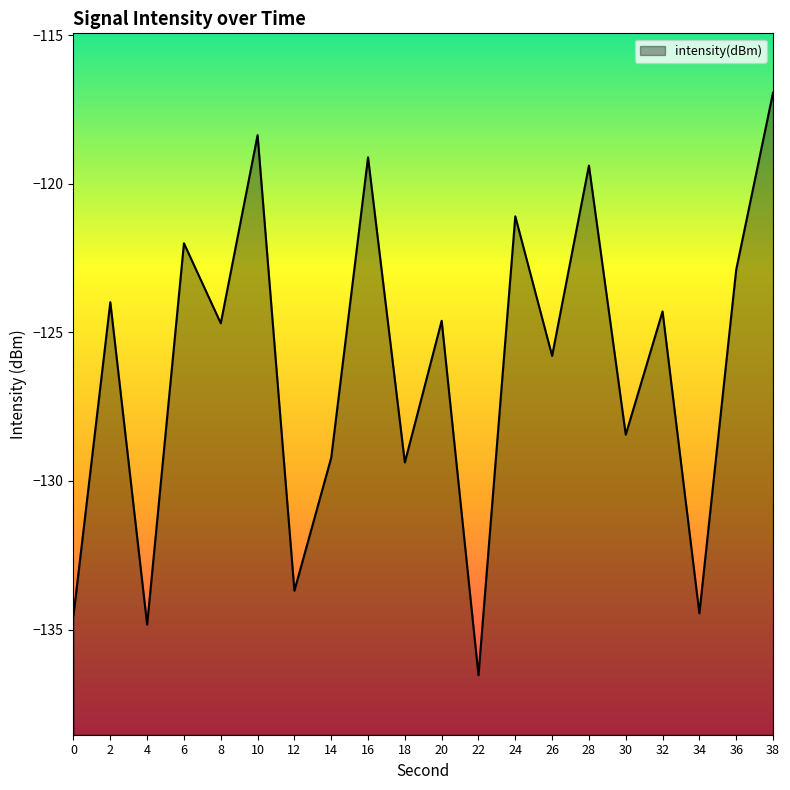

Reading left to right, transcribe all the data shown in this chart.

0=-134.5	2=-124.0	4=-134.8	6=-122.0	8=-124.7	10=-118.4	12=-133.7	14=-129.2	16=-119.1	18=-129.4	20=-124.6	22=-136.5	24=-121.1	26=-125.8	28=-119.4	30=-128.4	32=-124.3	34=-134.5	36=-122.9	38=-116.9